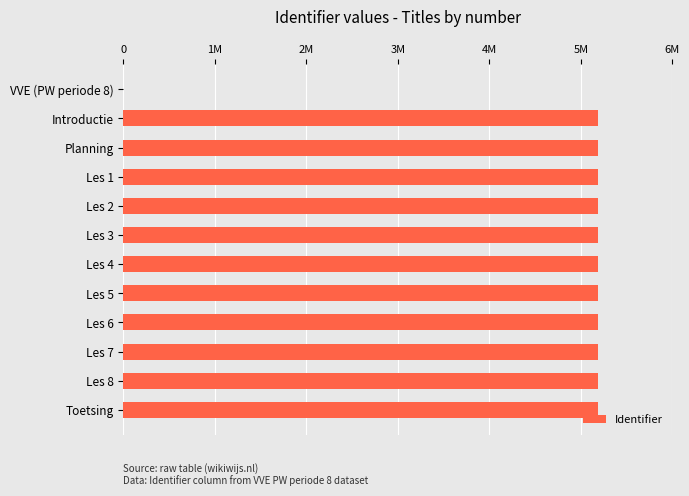

Are the bars horizontal?

Yes